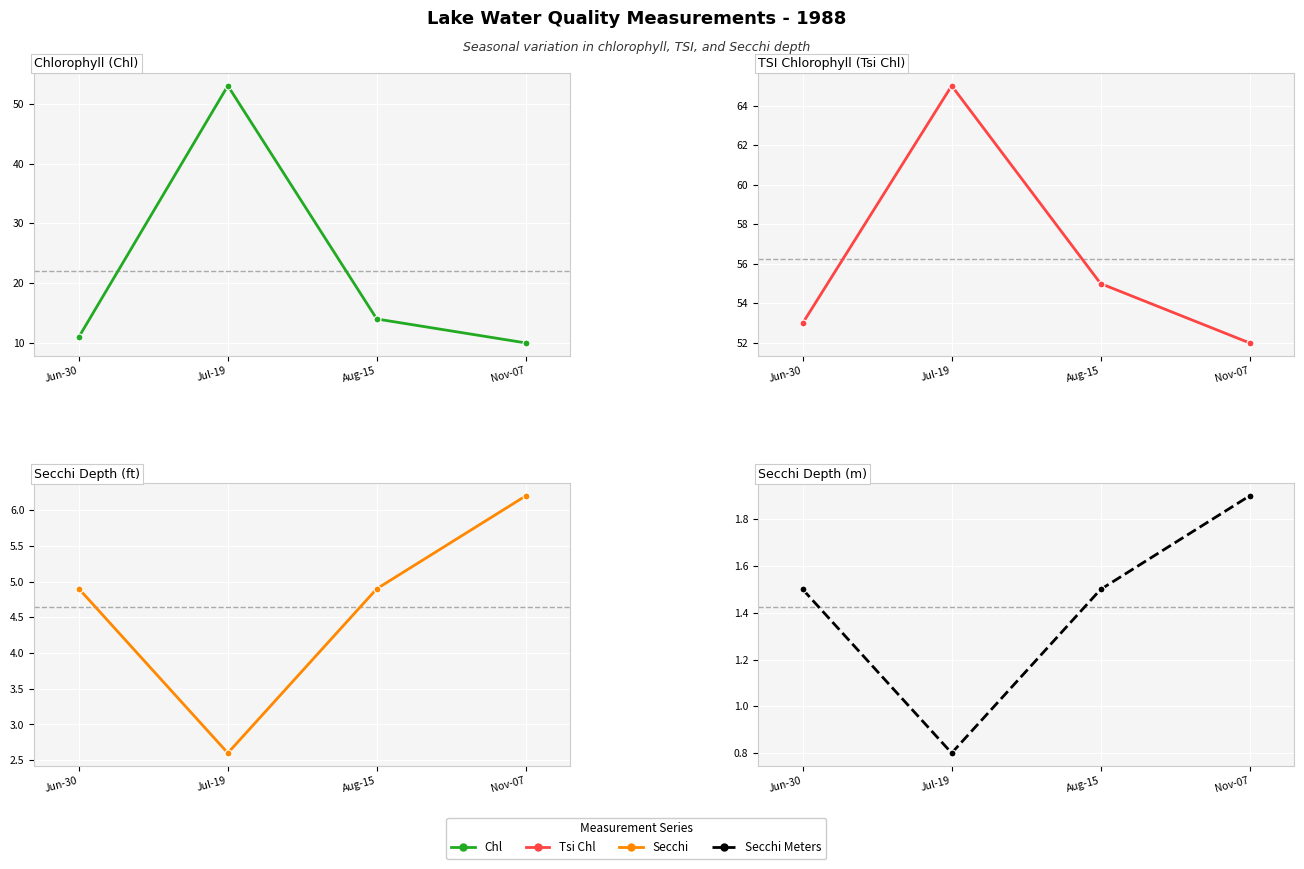

How many interior local peaks does the Tsi Chl series have?

1